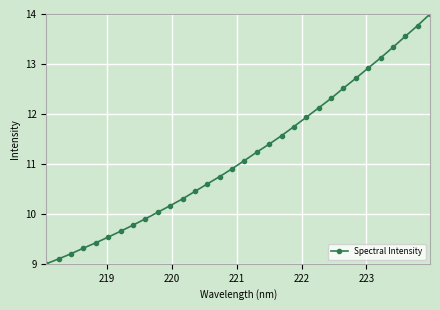

How many data points are above 11?

16